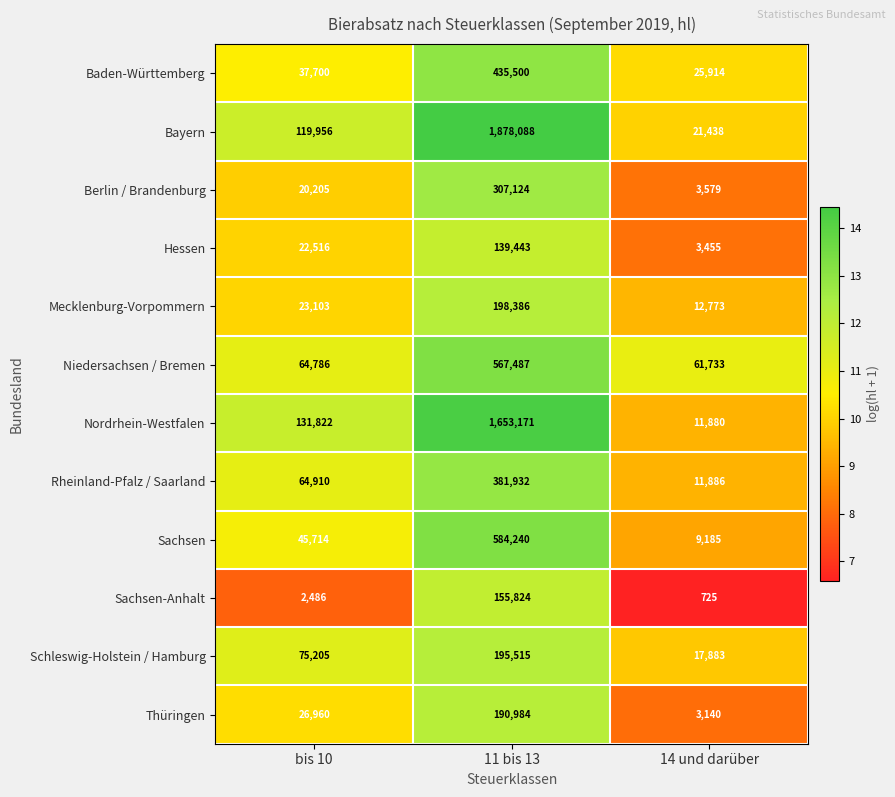

How many data points does each series have?

3